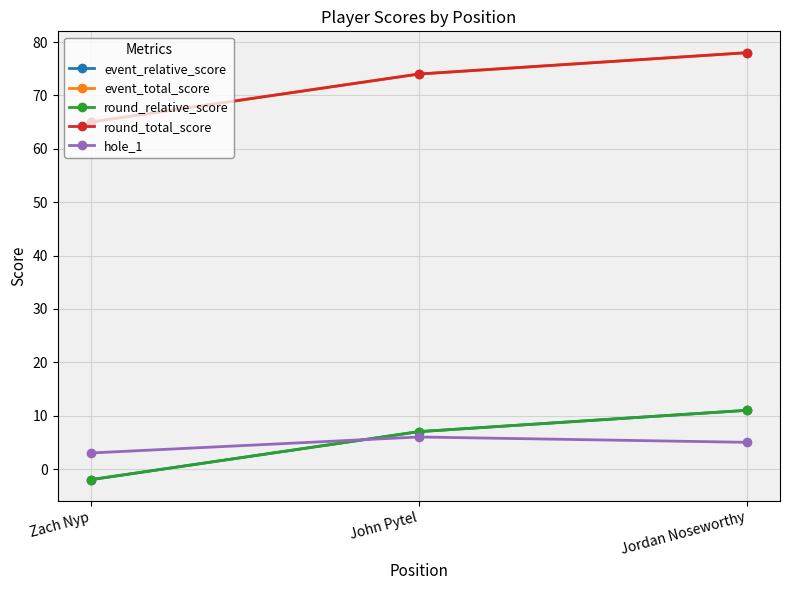

How many round_total_score values are between 65 and 78?

3